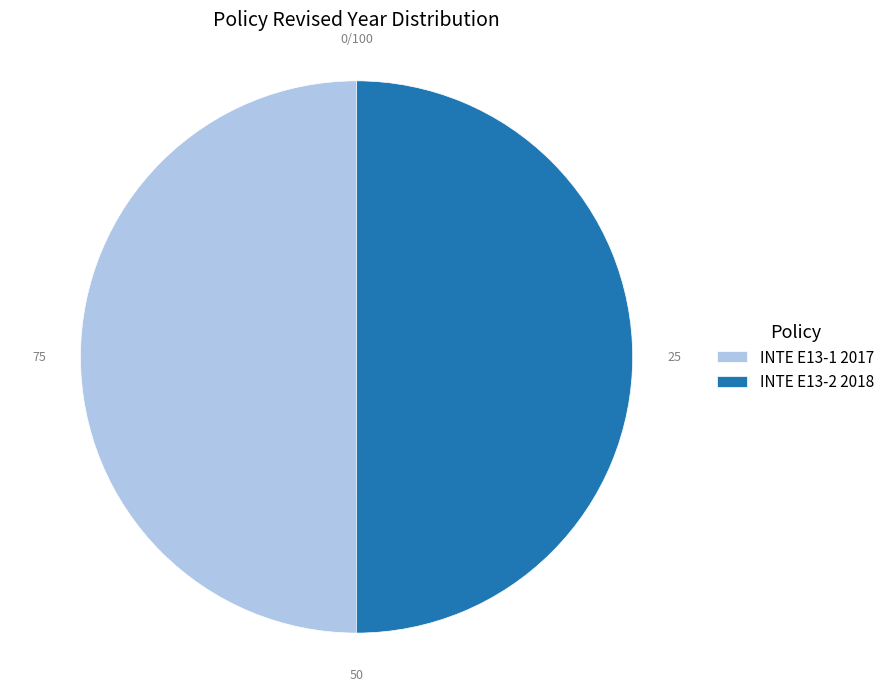

What is the ratio of the value at INTE E13-2 2018 to the value at INTE E13-1 2017?

1.0